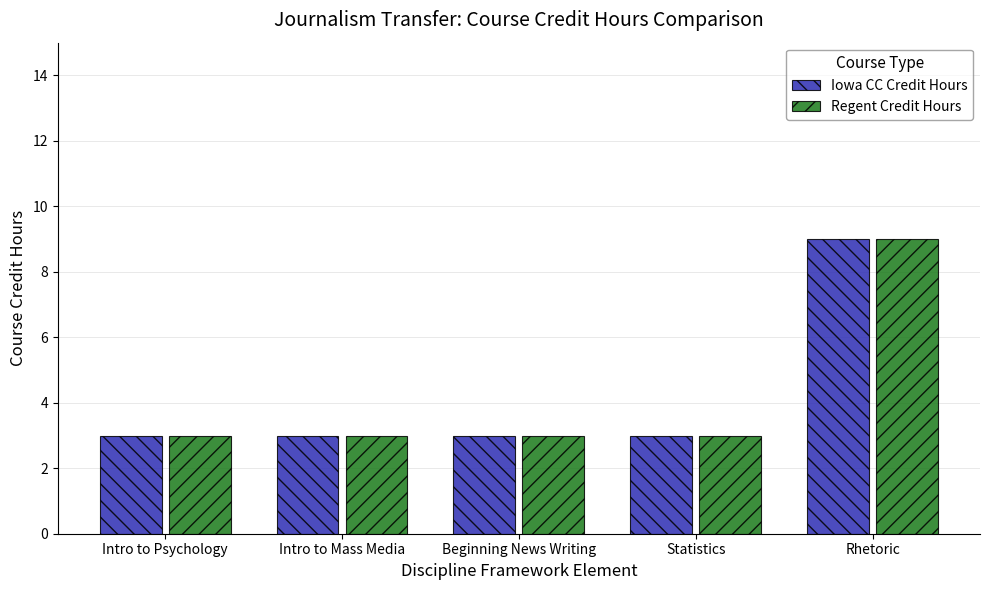

Reading right to left, list all the values displayed in this chart.

Iowa CC Credit Hours: 9	3	3	3	3
Regent Credit Hours: 9	3	3	3	3